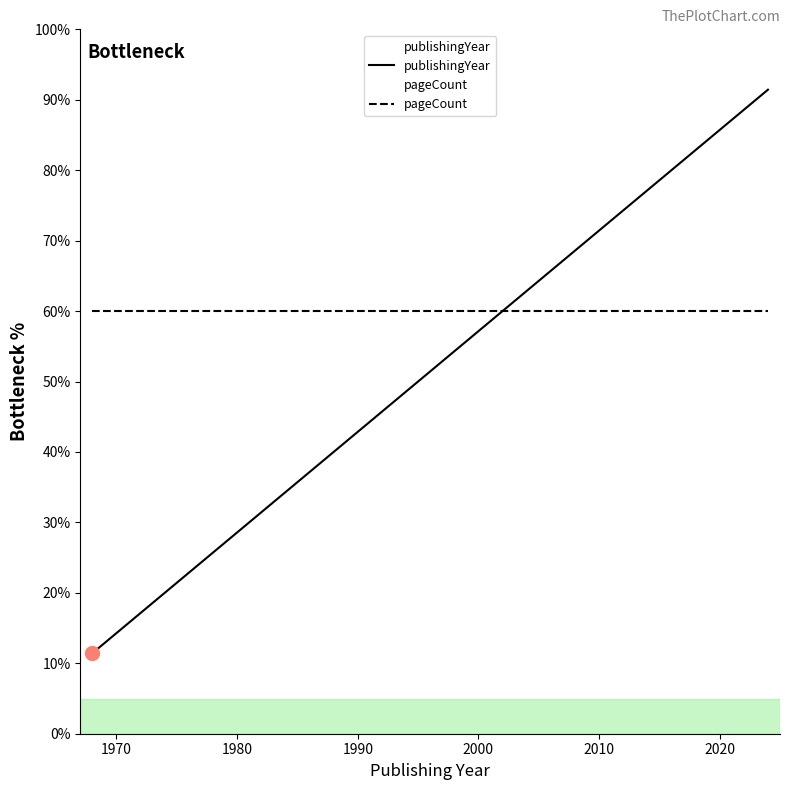

List the series in order of their peak value, lowest first.

pageCount, publishingYear